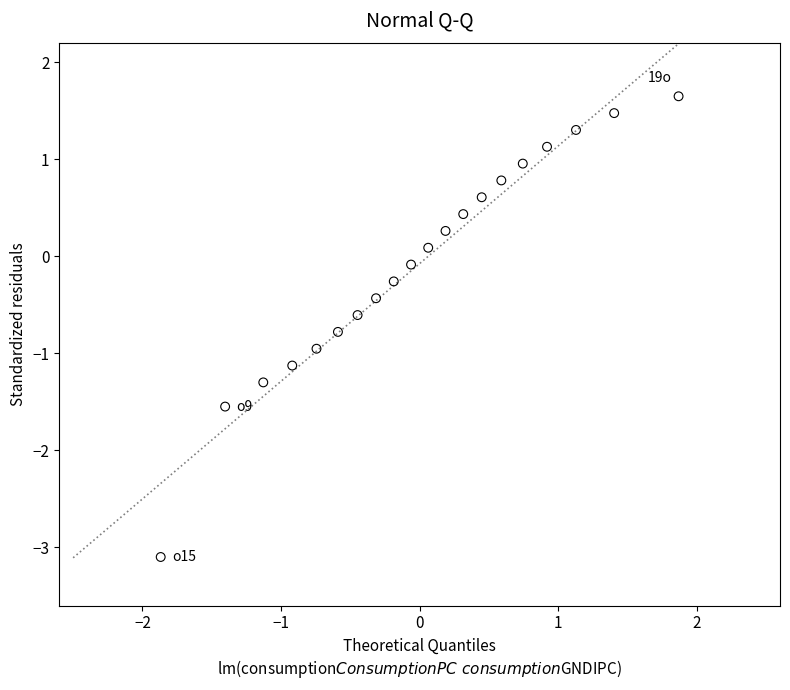

What is the range of X values (max minus min)?

3.7